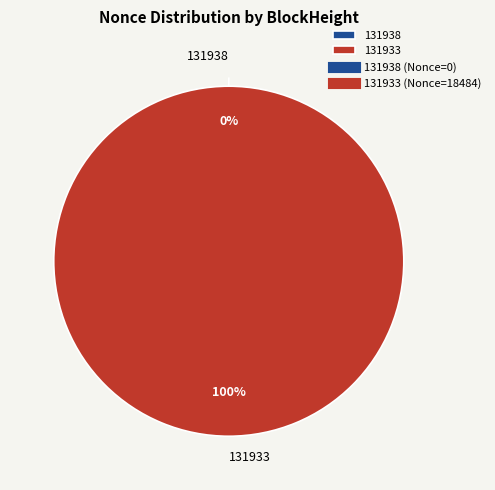

Combined, what portion of the pie is 131938 and 131933?

100.0%